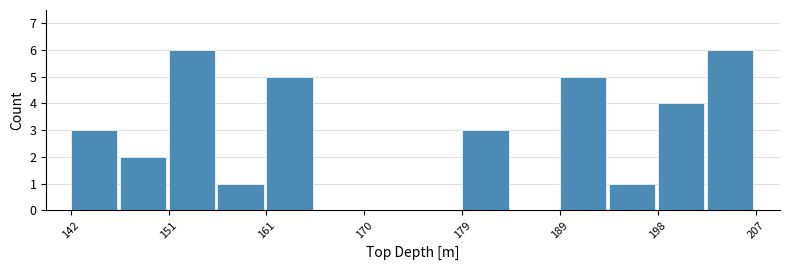

Reading left to right, transcribe this chart: for each bar, give the range it covers on the x-axis and its height. Neither the bar edges nor the heights are printed on the chart, so give them approximately, as read against the axes.

142 to 146: 3
146 to 151: 2
151 to 156: 6
156 to 161: 1
161 to 165: 5
165 to 170: 0
170 to 175: 0
175 to 179: 0
179 to 184: 3
184 to 189: 0
189 to 193: 5
193 to 198: 1
198 to 203: 4
203 to 207: 6